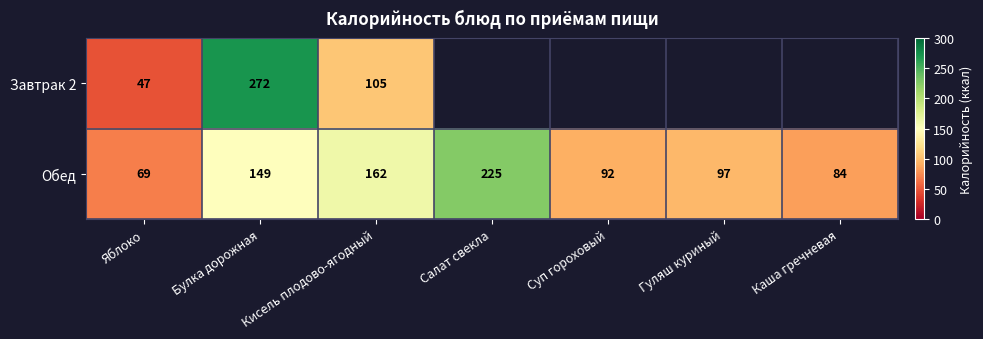

The Обед series shows 97 at Гуляш куриный. True or false?

True